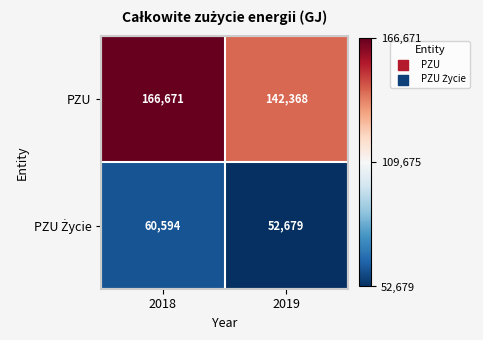

Which series has the widest spread of values?

PZU